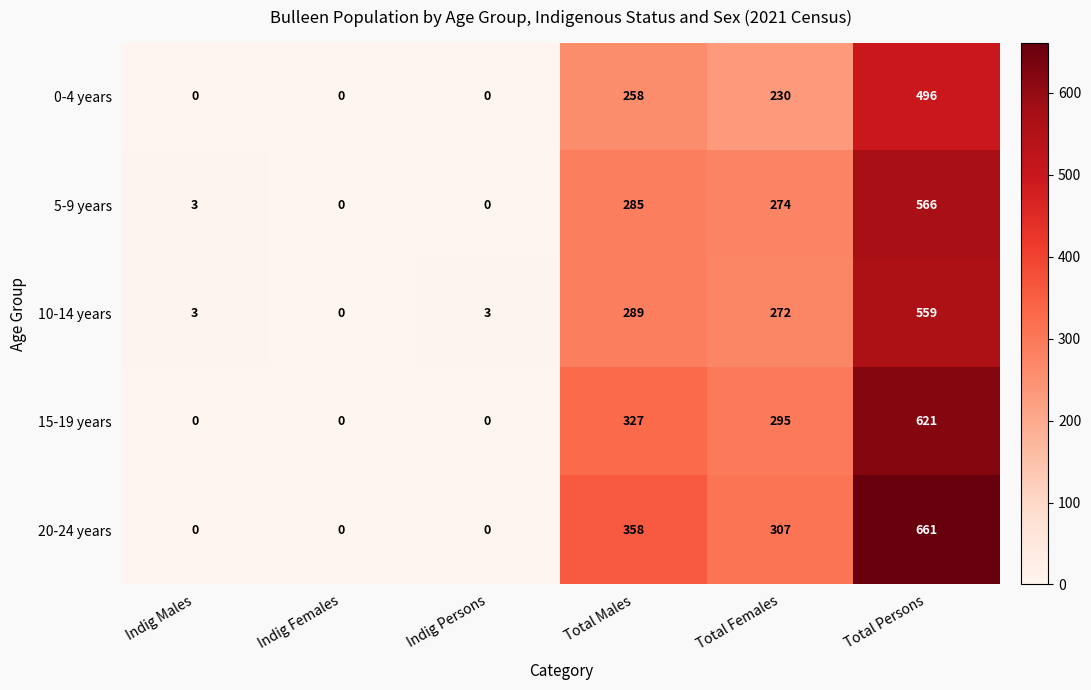

The 0-4 years series shows 343 at Indig Males. True or false?

False